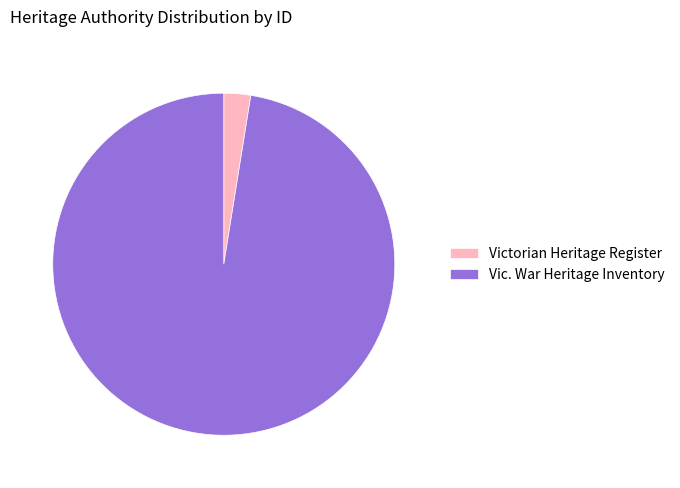

What is the smallest slice in the pie chart?

Victorian Heritage Register